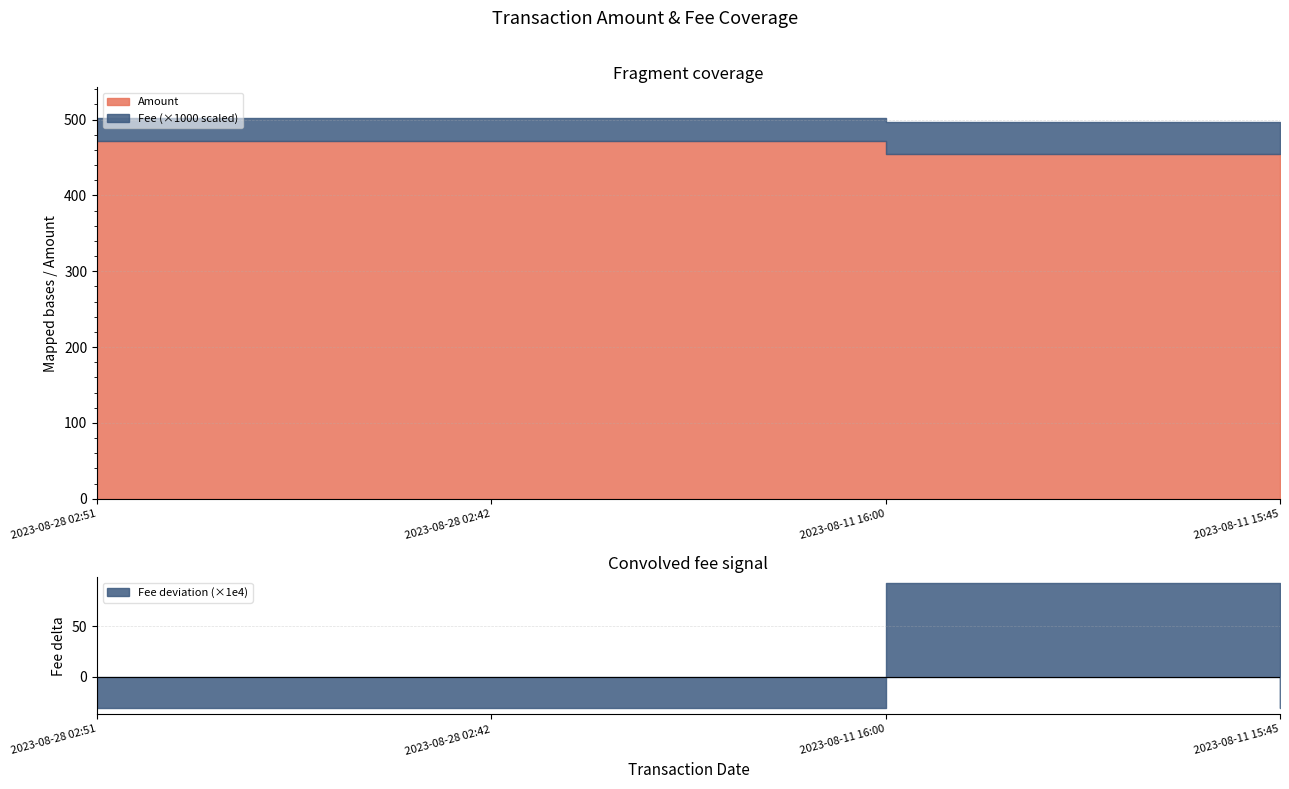

Reading right to left, transcribe all the data shown in this chart.

Amount: 455.2	454.2	471.8	471.7
Fee: 0.0	0.0	0.0	0.0